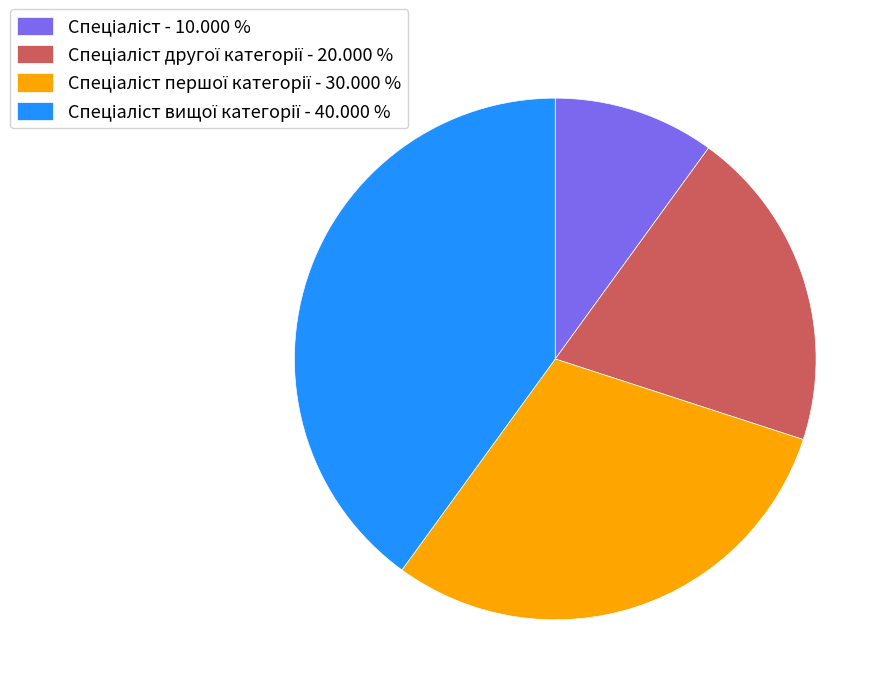

Is there any slice that represents more than half of the pie?

No